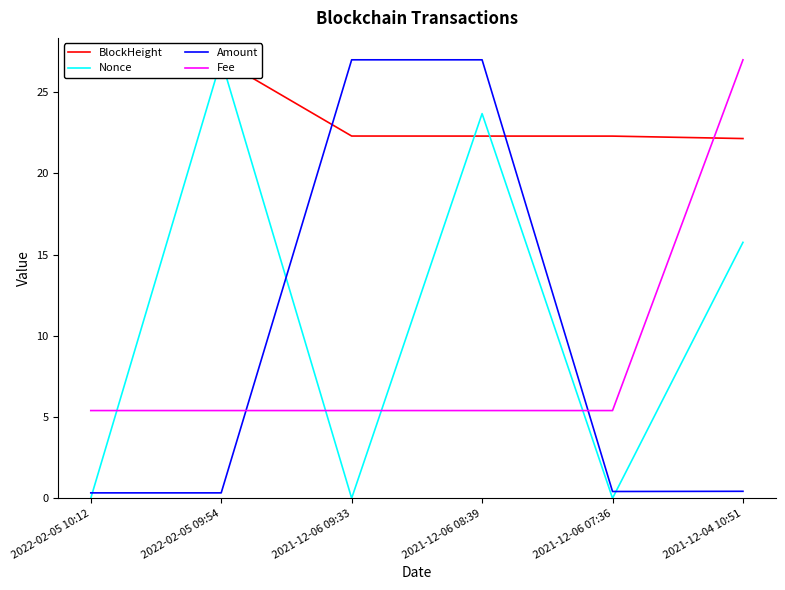

Is it true that Fee equals 9.0 at 2021-12-06 09:33?

False